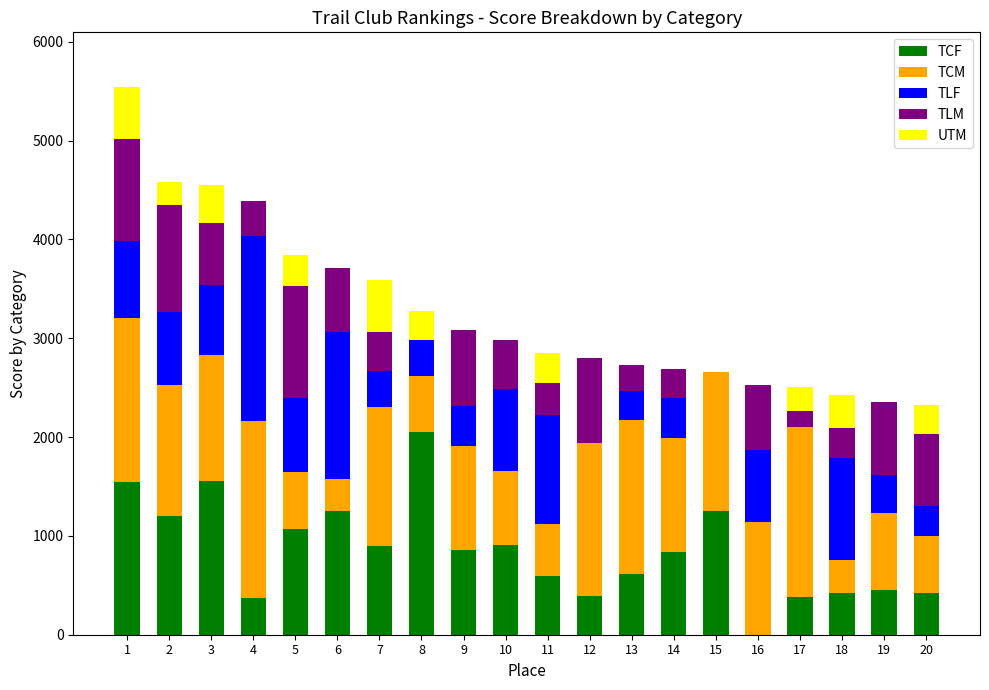

Are the bars grouped side by side (vs. stacked)?

No